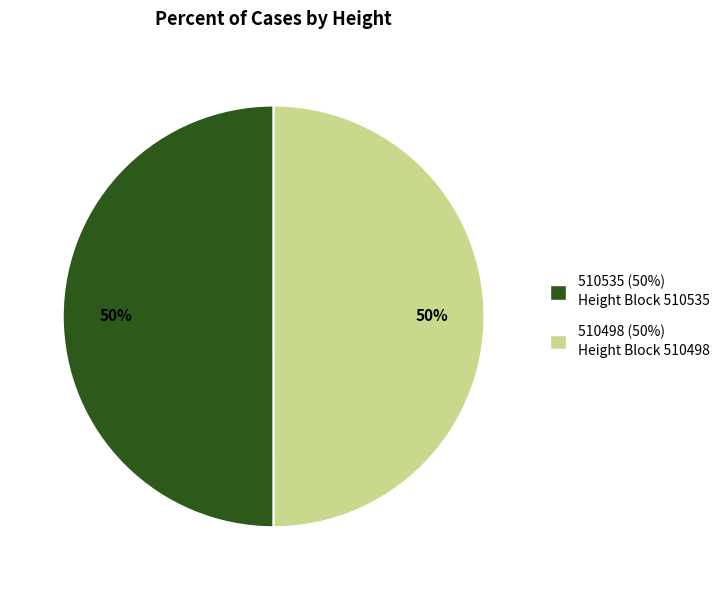

What is the ratio of the value at 510535 (50%) Height Block 510535 to the value at 510498 (50%) Height Block 510498?

1.0